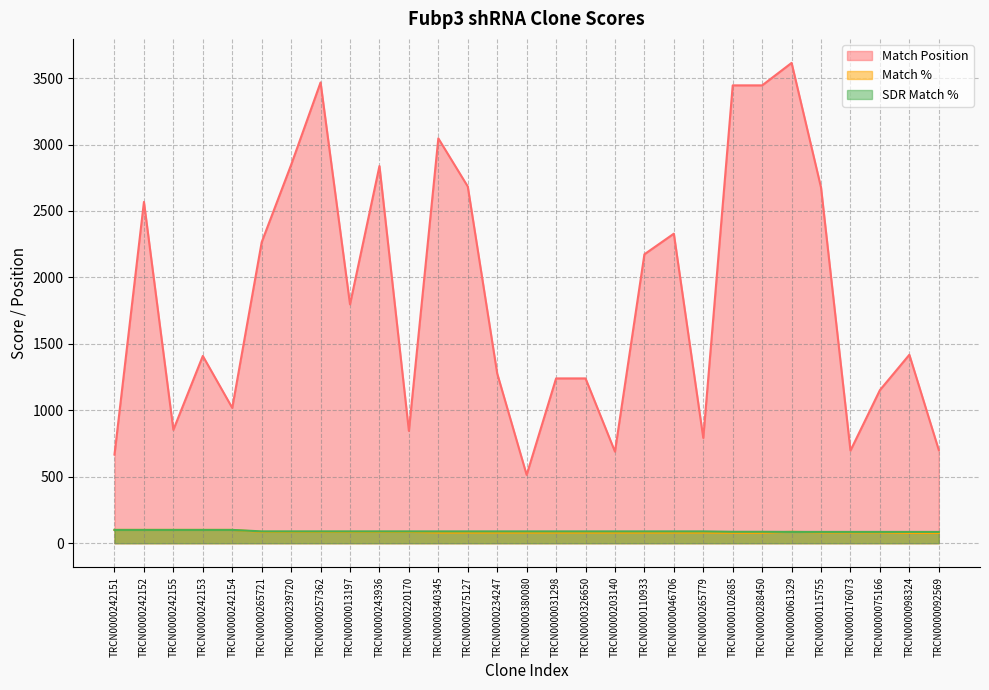

What is the approximate value of Match Position at TRCN0000257362, to the nearest 50?

3450